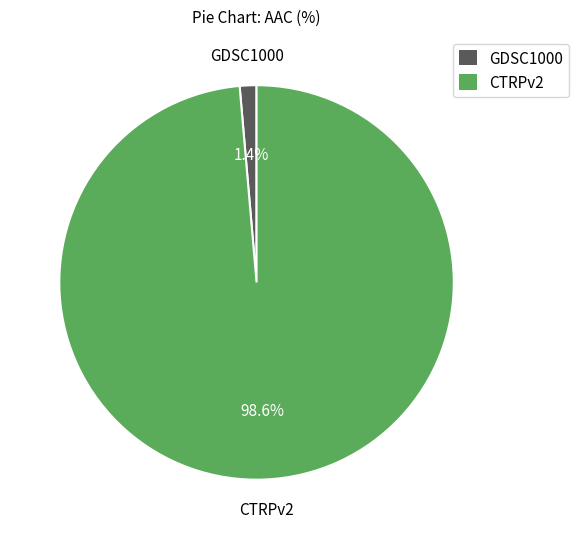

Which has a higher value, GDSC1000 or CTRPv2?

CTRPv2